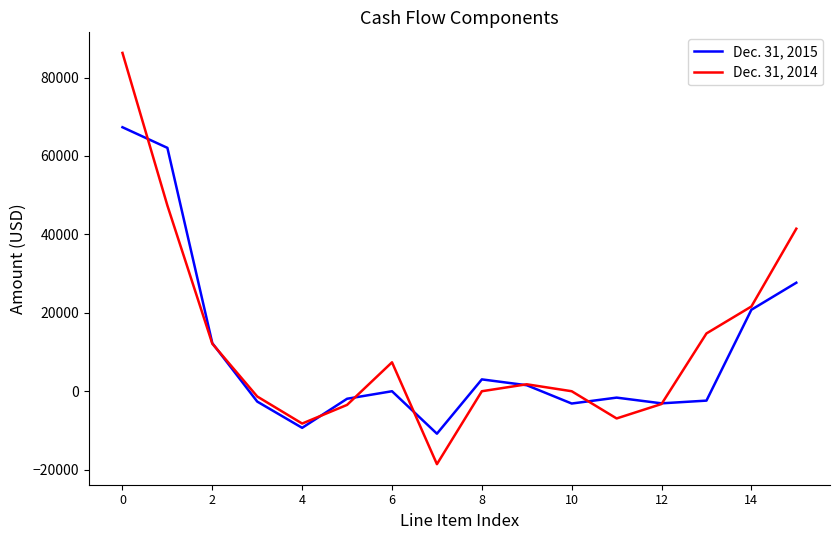

Which series ends up on top after the final intersection of Dec. 31, 2015 and Dec. 31, 2014?

Dec. 31, 2014